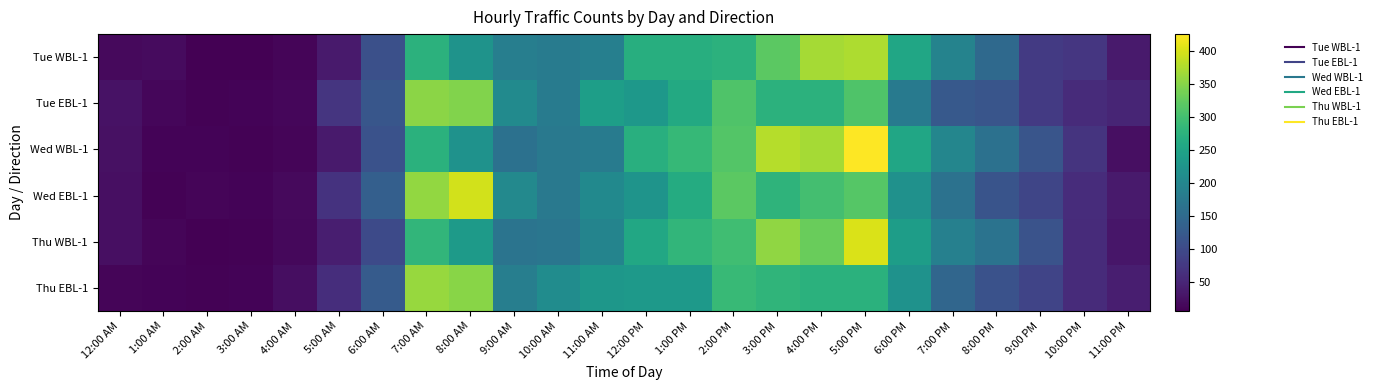

What is the total value across all series at 7:00 PM?

1012